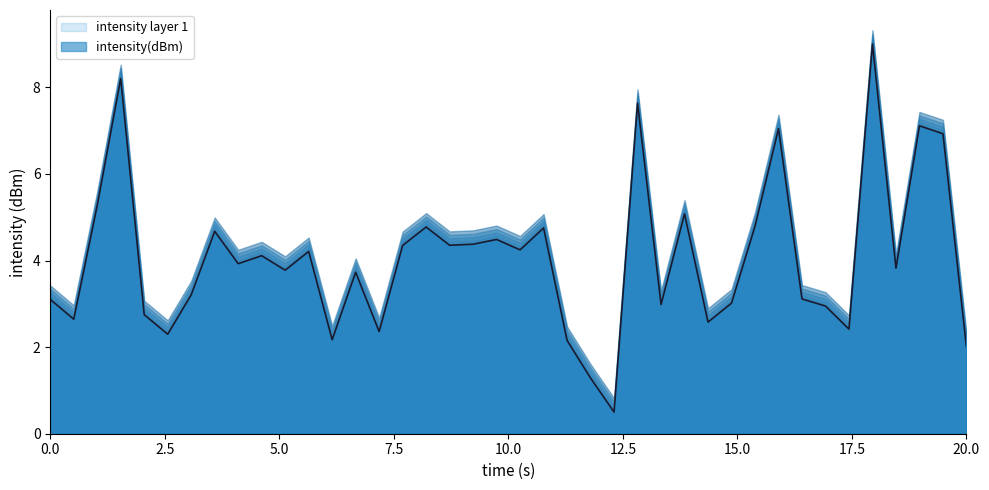

What is the highest value of the intensity layer 1 series?

9.0